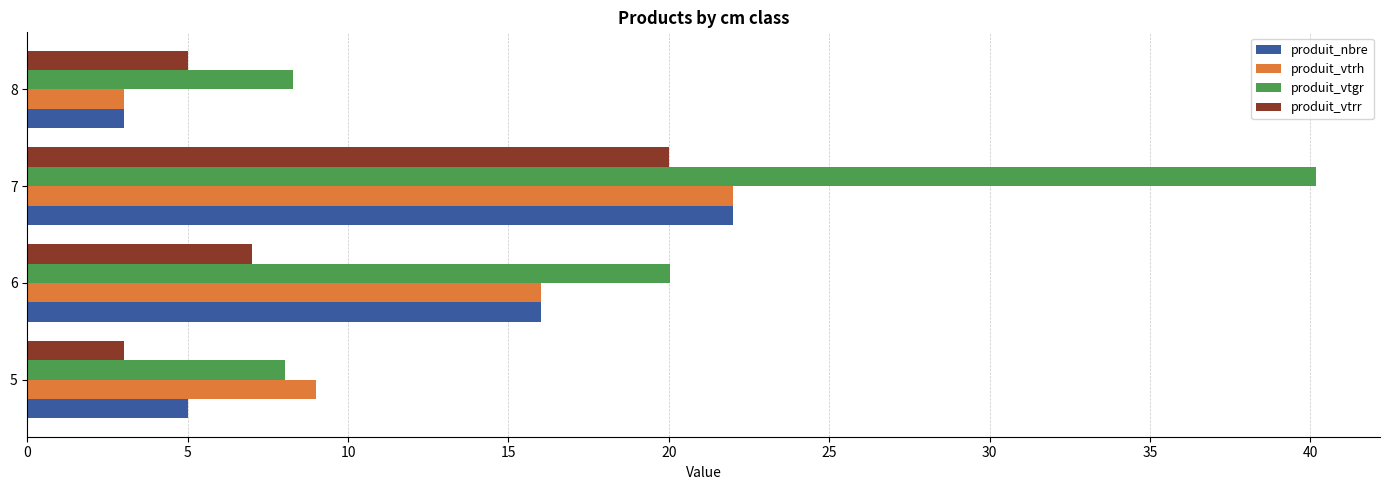

Which series has the widest spread of values?

produit_vtgr